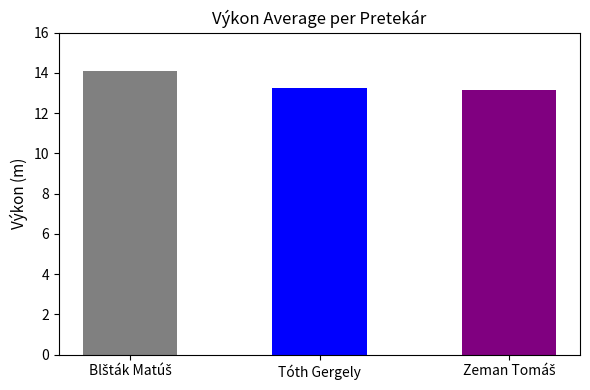

What is the label of the 2nd bar from the right?

Tóth Gergely